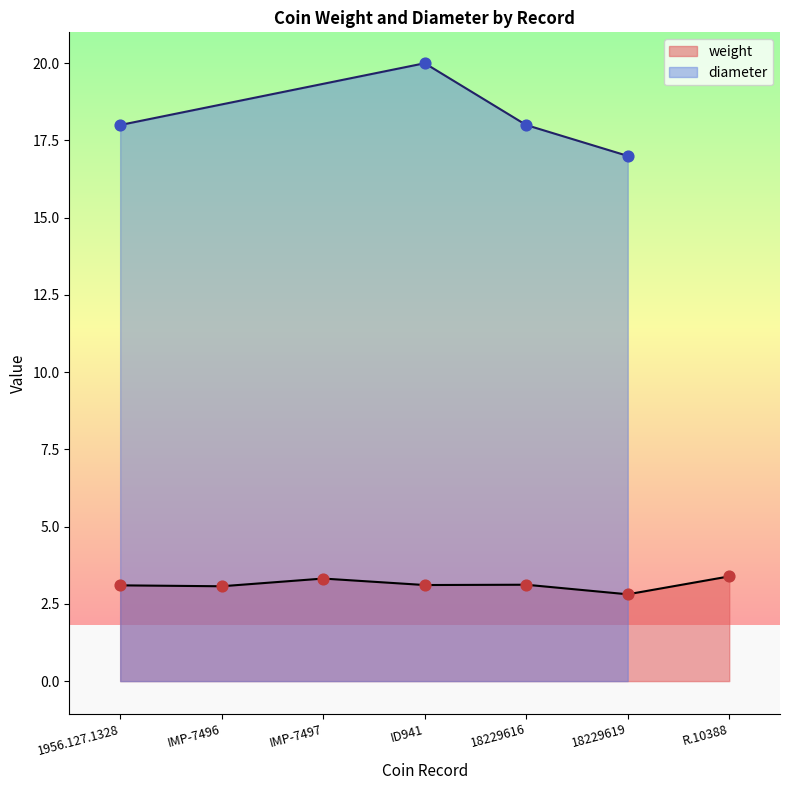

What is the change in value from 1956.127.1328 to IMP-7497?

+0.2